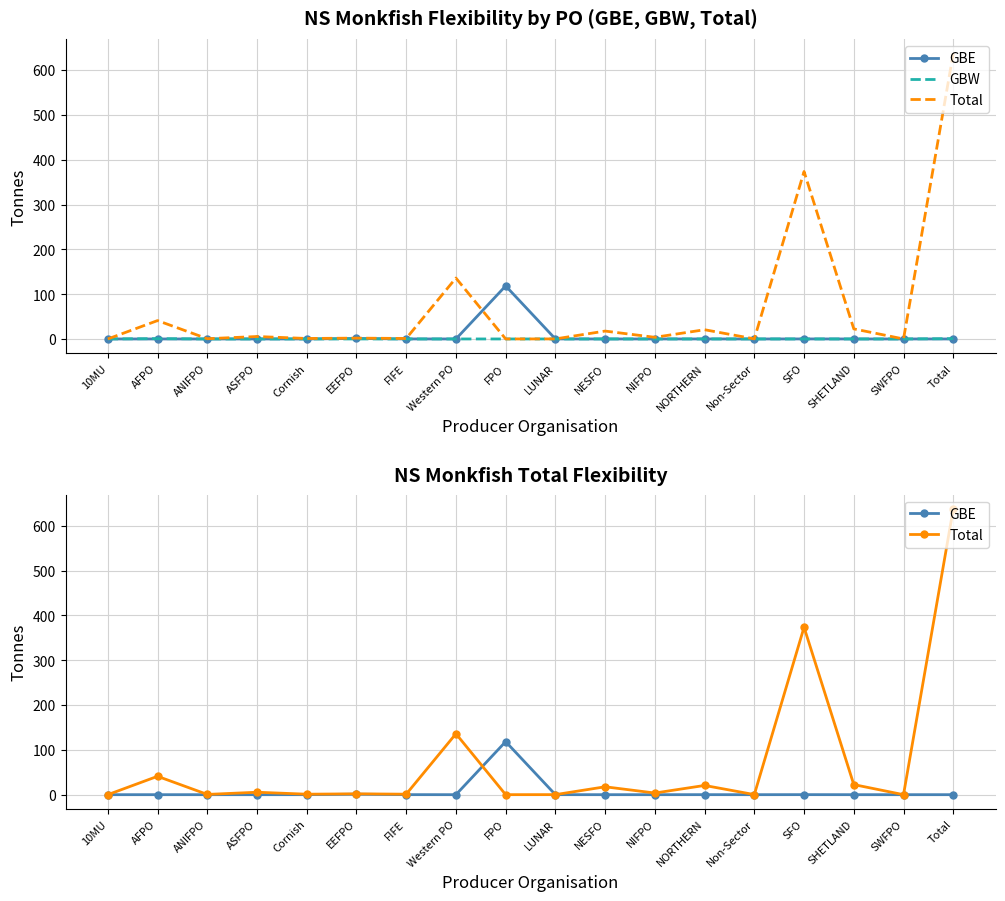

Between ASFPO and Cornish, which is larger?

Cornish